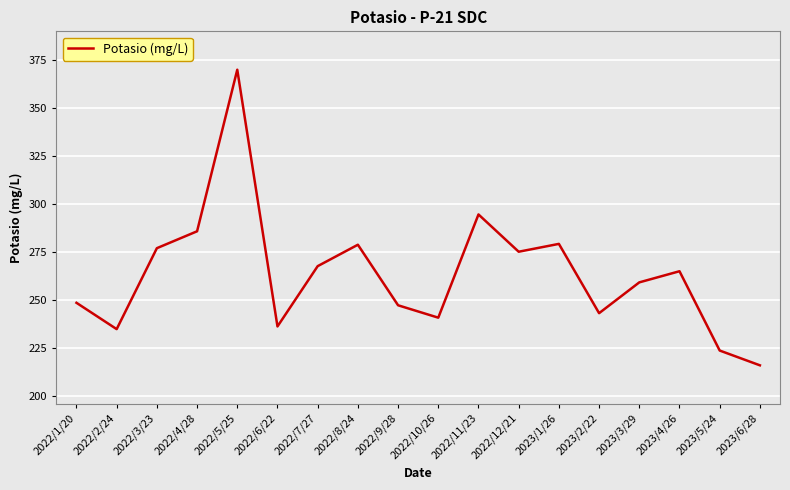

What is the greatest value displayed?

370.2